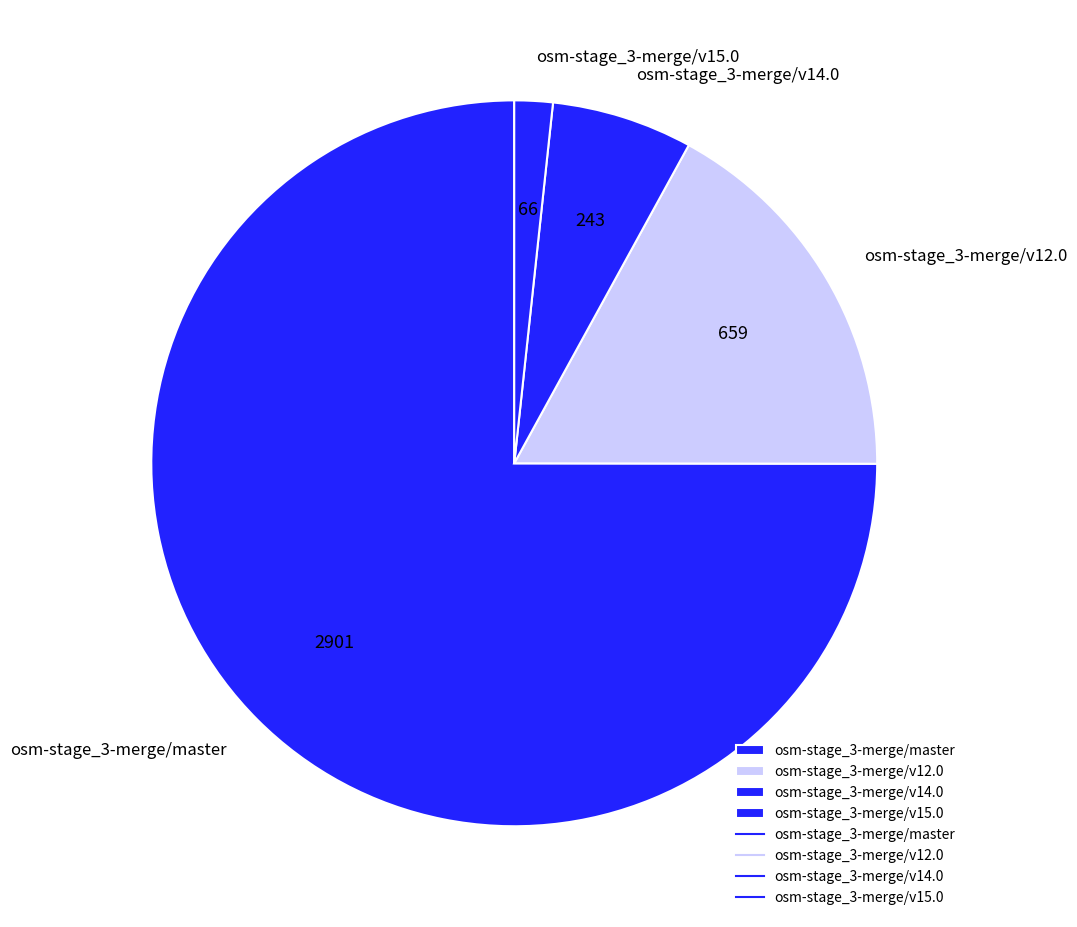

How many segments does this pie chart have?

4